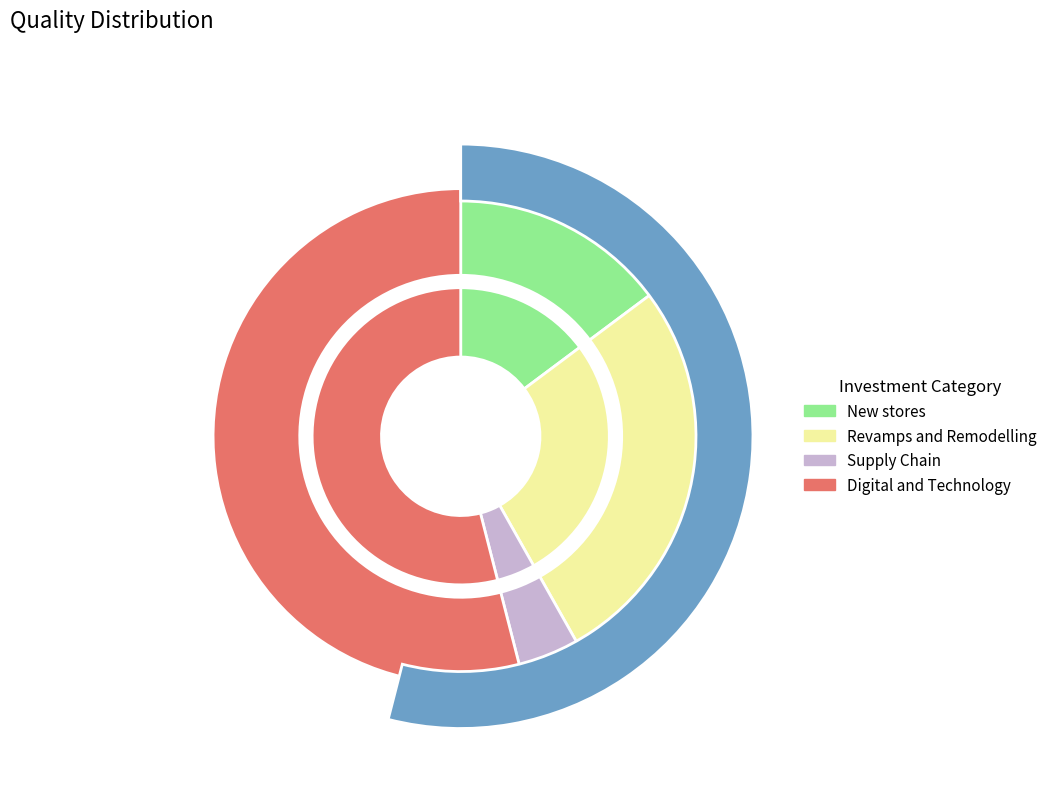

Approximately how many times larger is the value at Digital and Technology compared to Supply Chain?

12.9